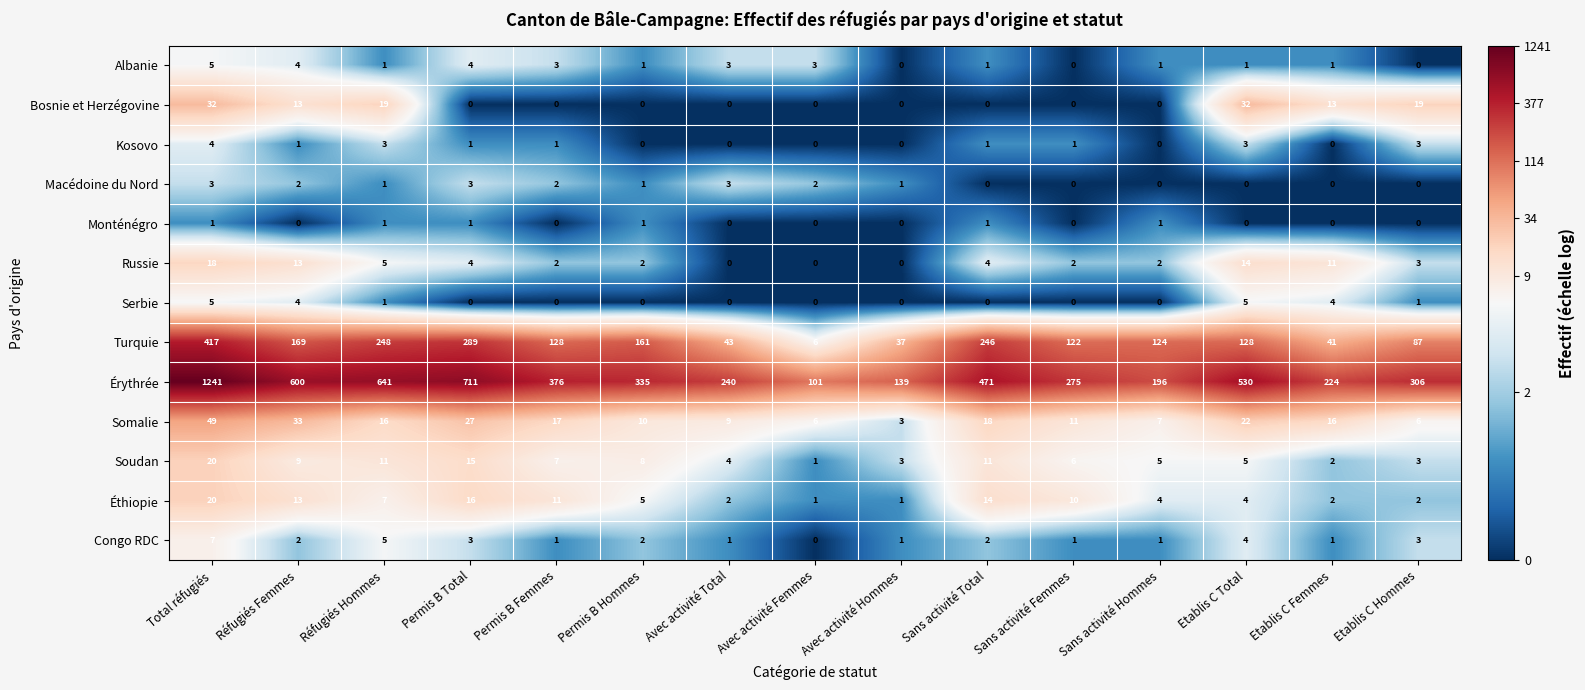

What is the spread (max minus min) of values at Total réfugiés?

1240